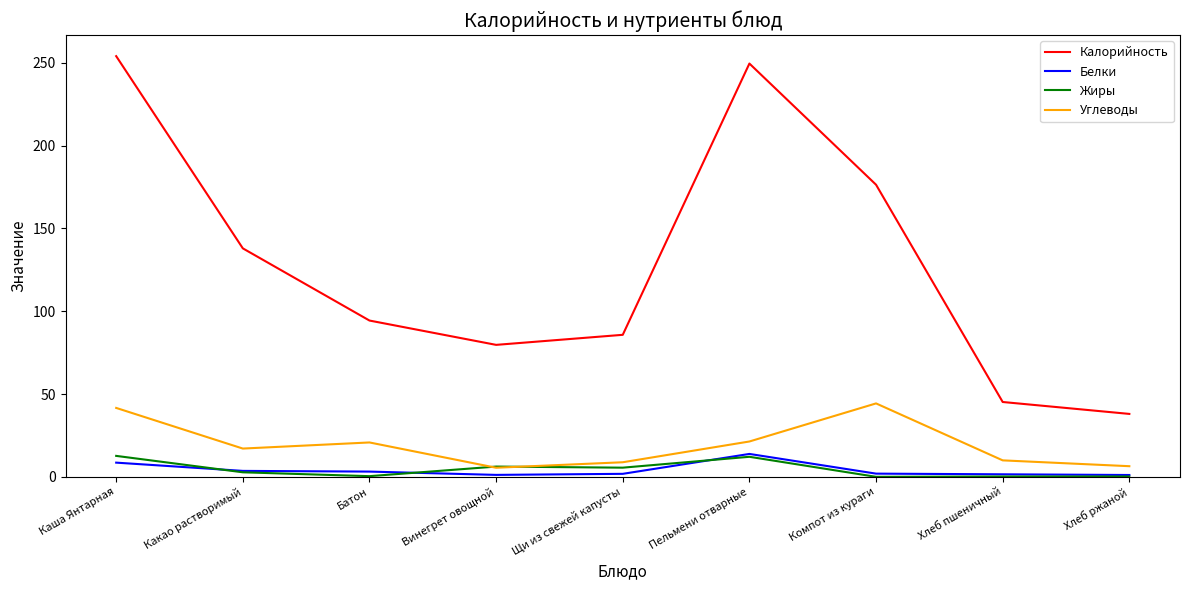

Which series has the largest total across all categories?

Калорийность